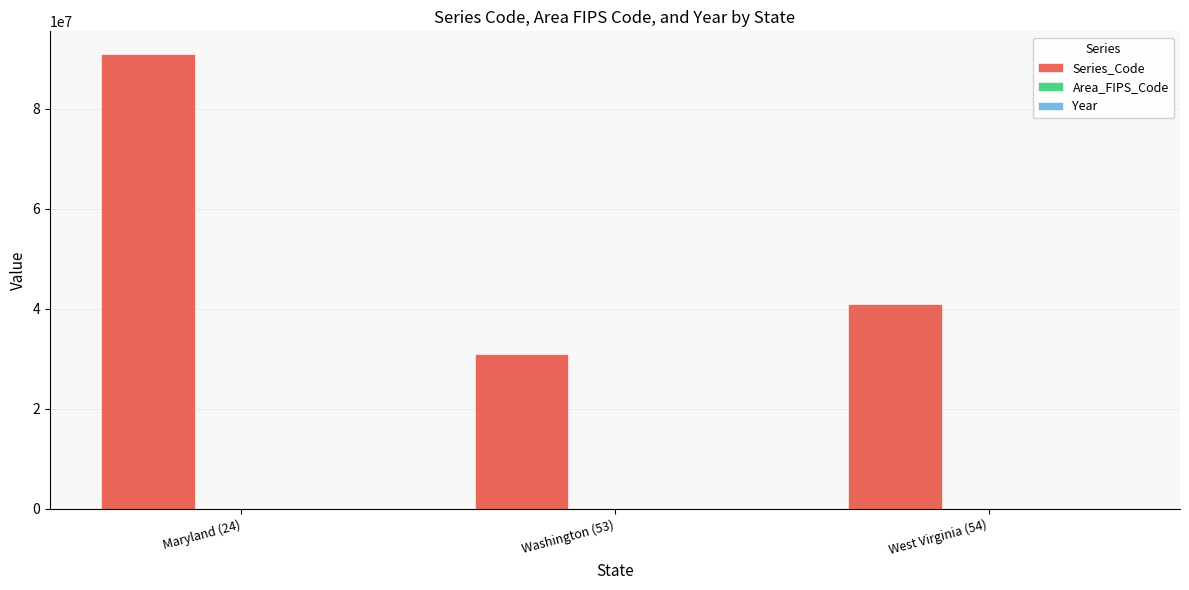

How many distinct data groups are displayed?

2